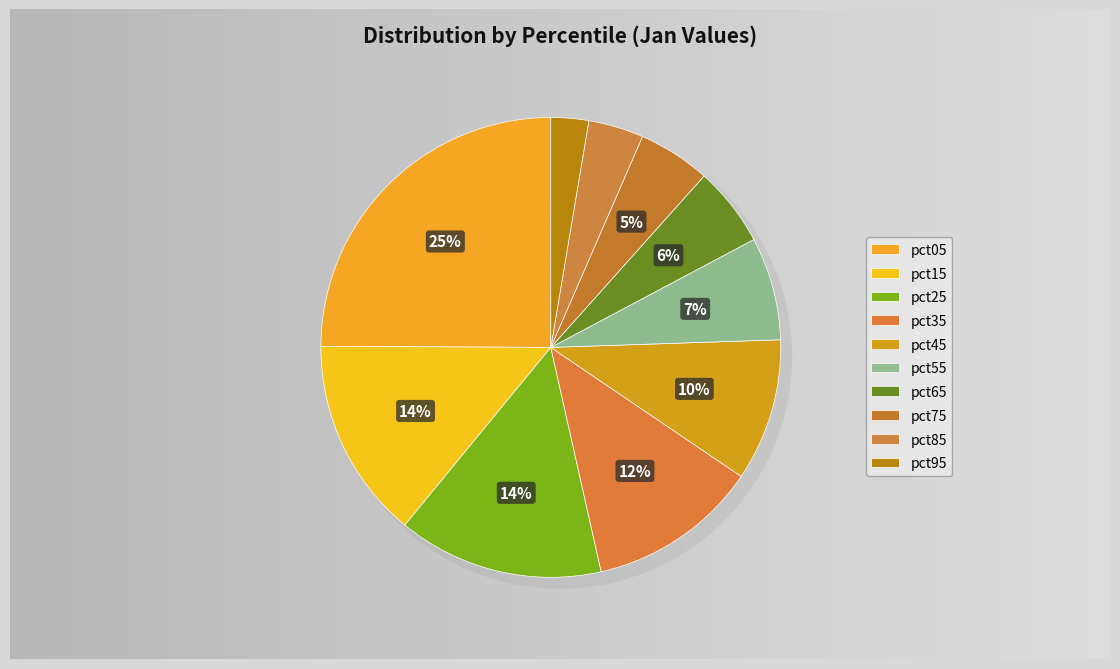

Which slice is the largest?

pct05